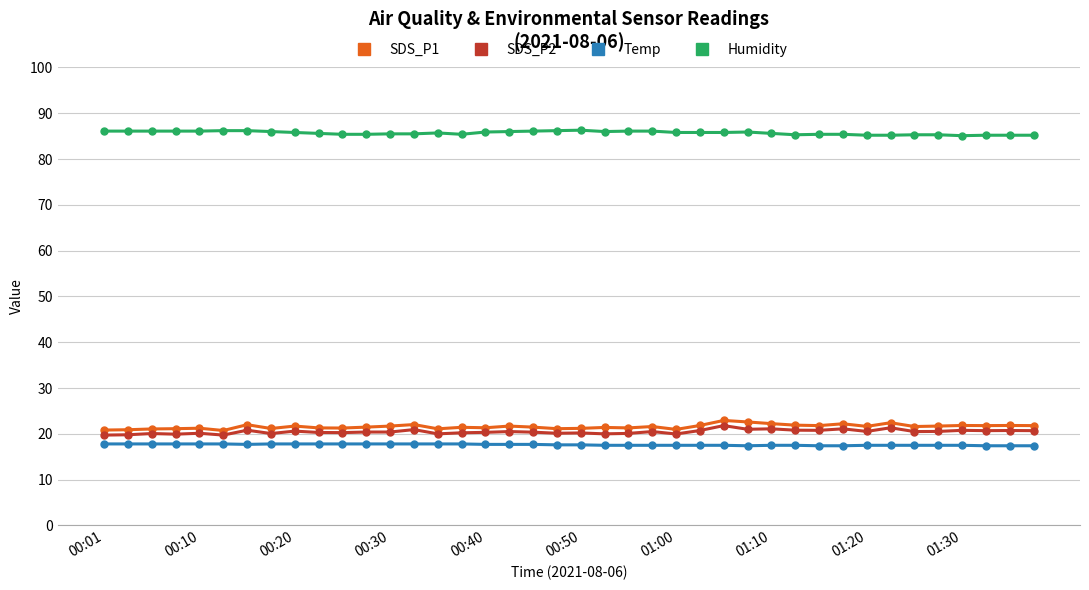

Which series has the largest total across all categories?

Humidity